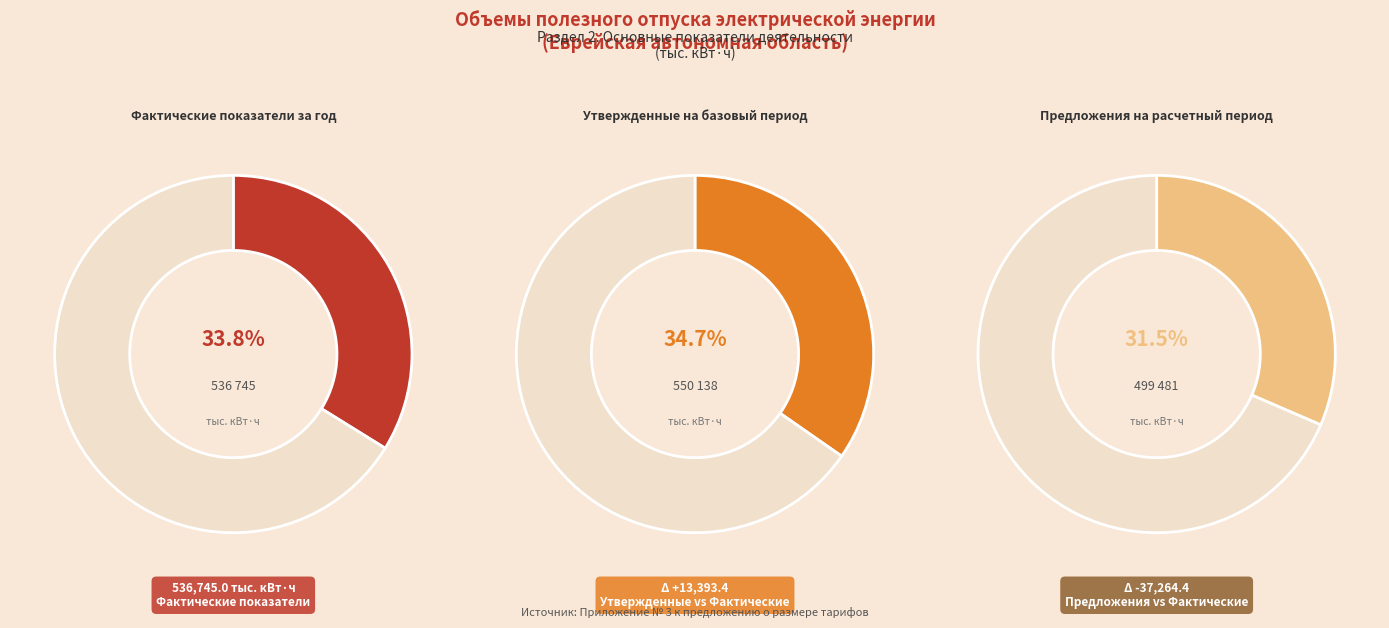

What portion of the pie excludes Предложения на расчетный период?

68.5%